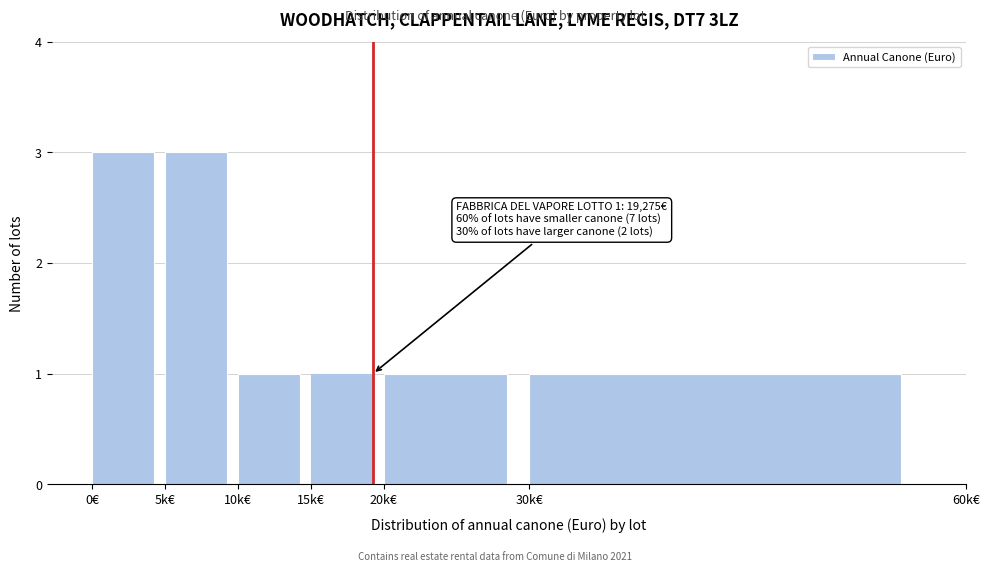

Reading left to right, what are all the values shown in this chart?

0€=3	5k€=3	10k€=1	15k€=1	20k€=1	30k€=1